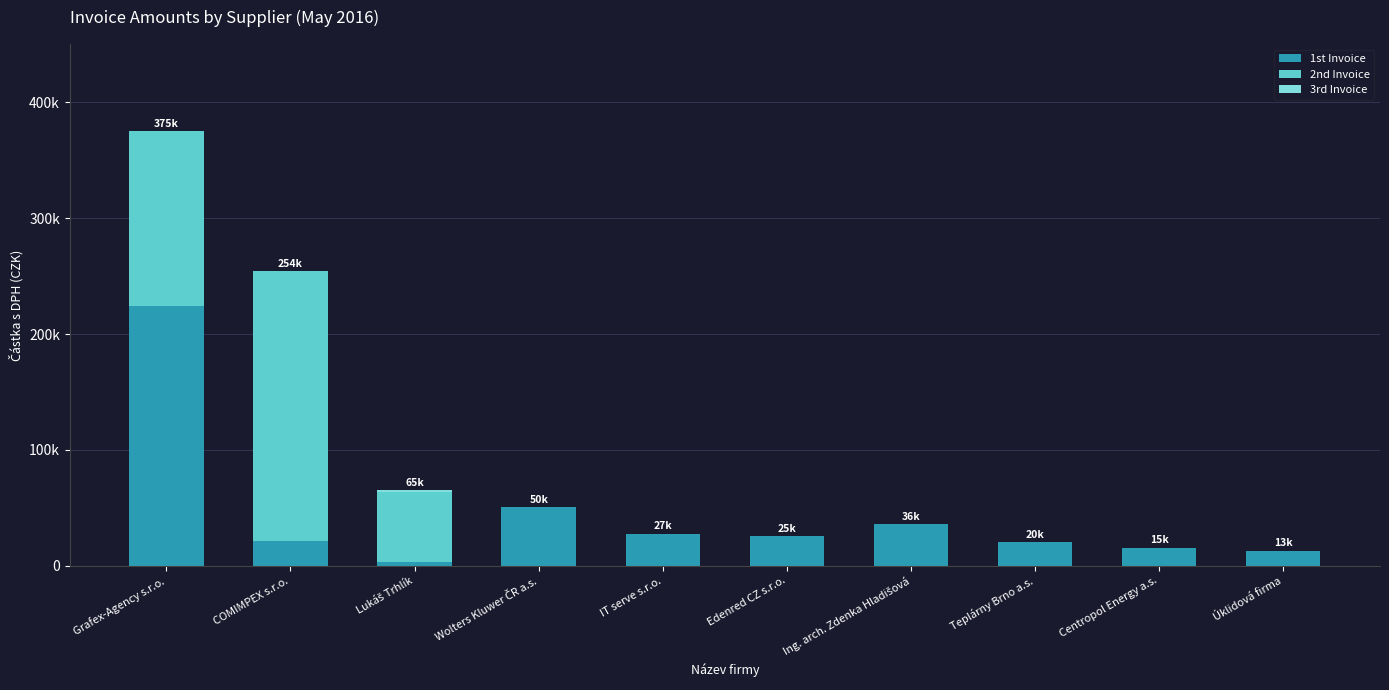

Where is 2nd Invoice nearest to the value 116319?

Grafex-Agency s.r.o.